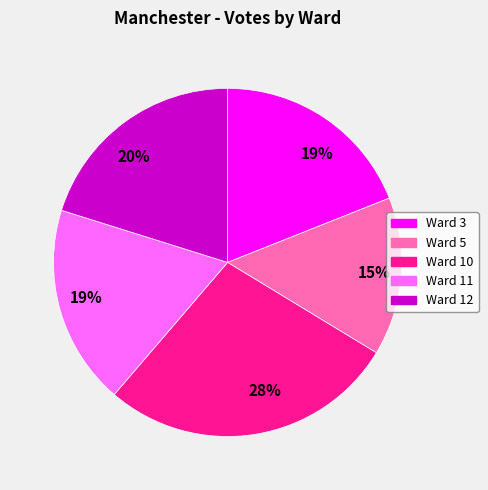

Which slice is the smallest?

Ward 5